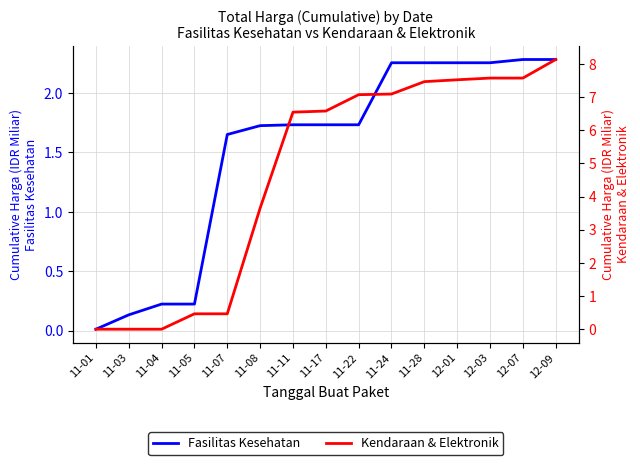

True or false: Fasilitas Kesehatan has more than 2 interior local peaks.

False